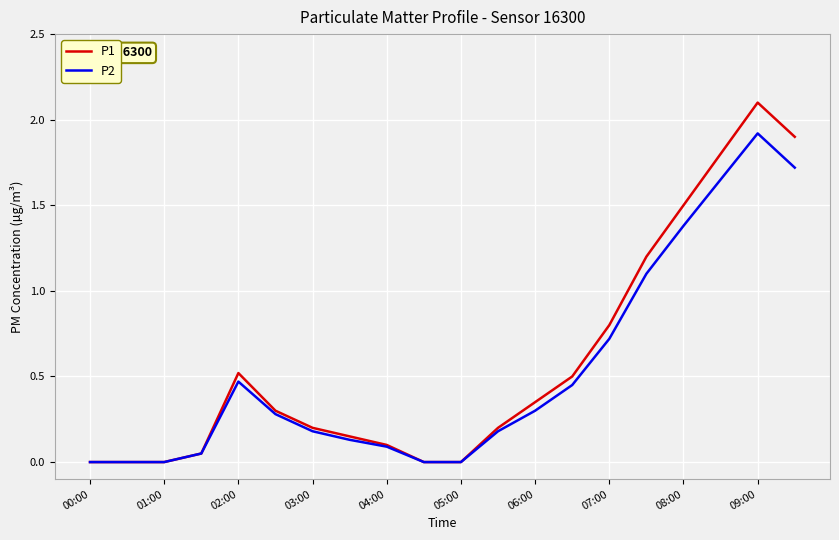

What is the highest value of the P1 series?

2.1